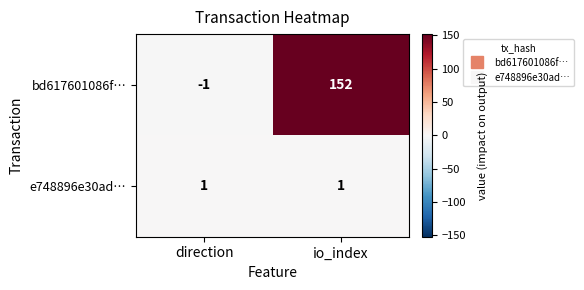

Reading left to right, list all the values displayed in this chart.

bd617601086f…: direction=-1	io_index=152
e748896e30ad…: direction=1	io_index=1